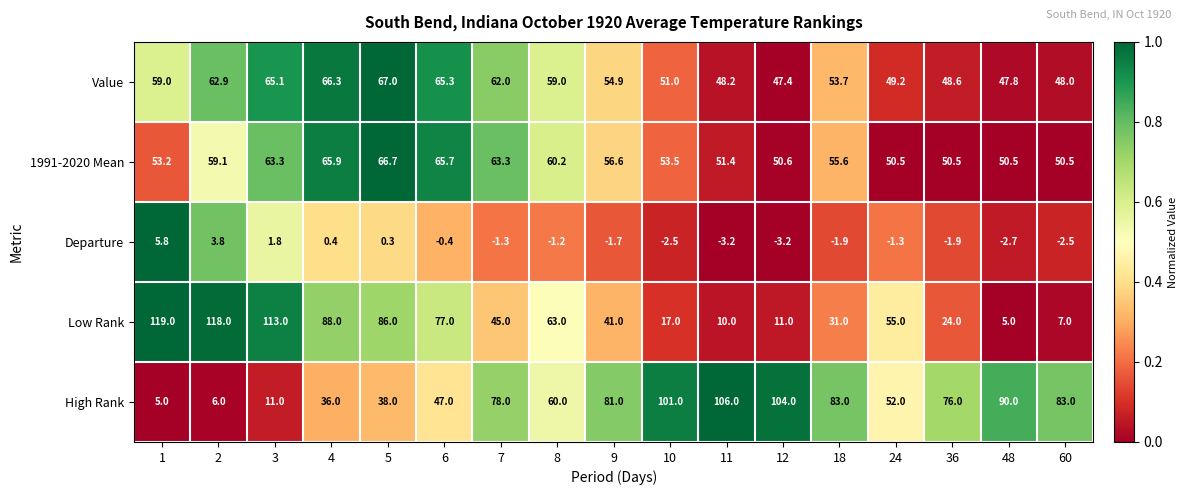

What is the approximate value of Low Rank at 10?

17.0